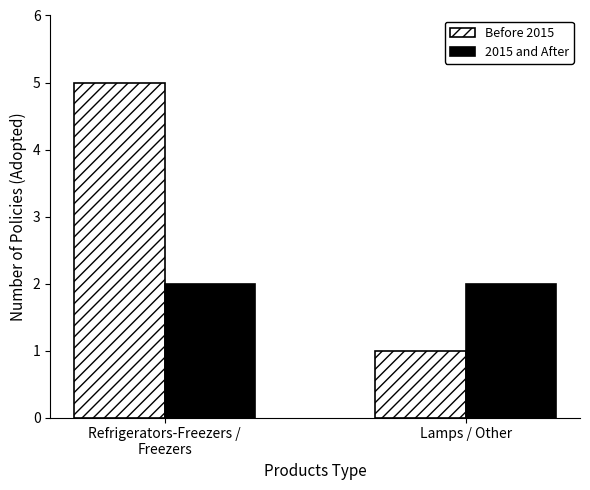

How many groups of bars are there?

2